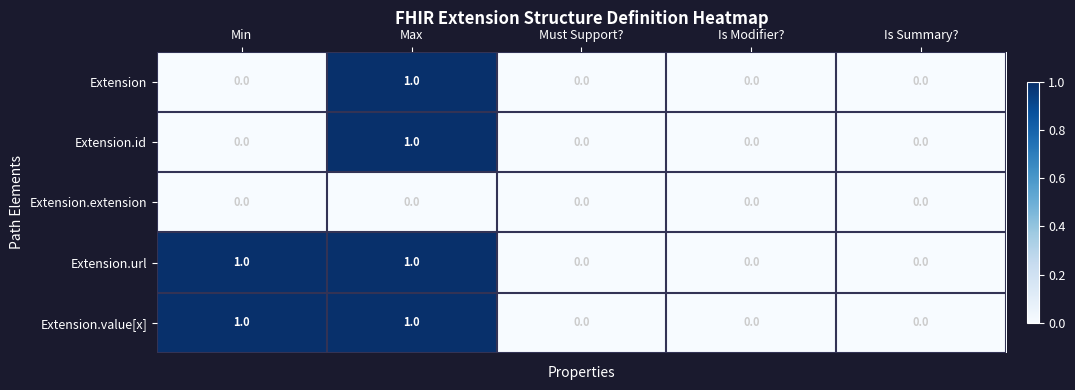

At which category is the sum across all series the highest?

Max